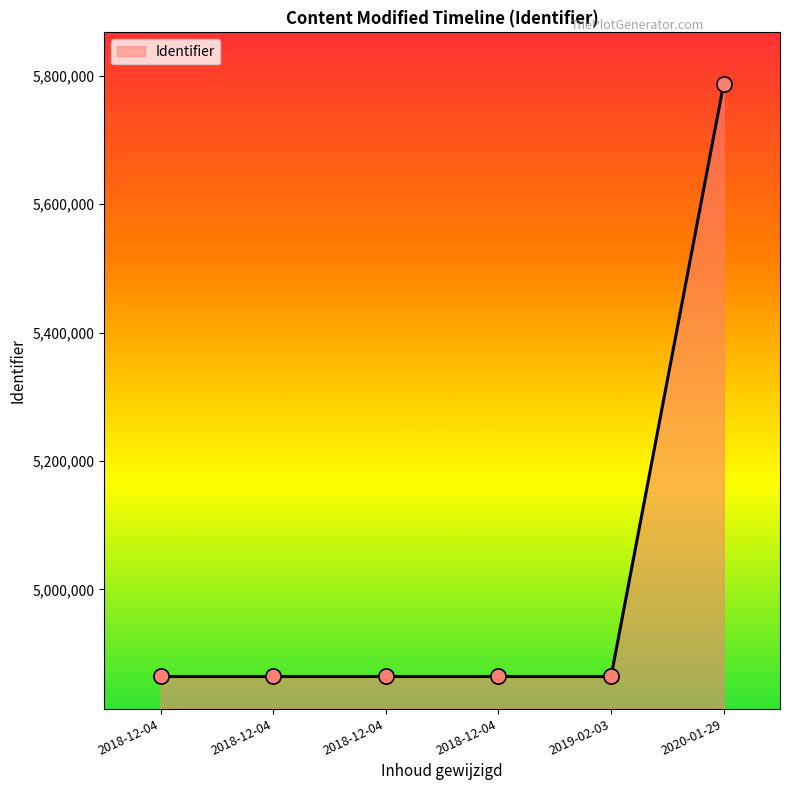

Does the chart have visible grid lines?

No